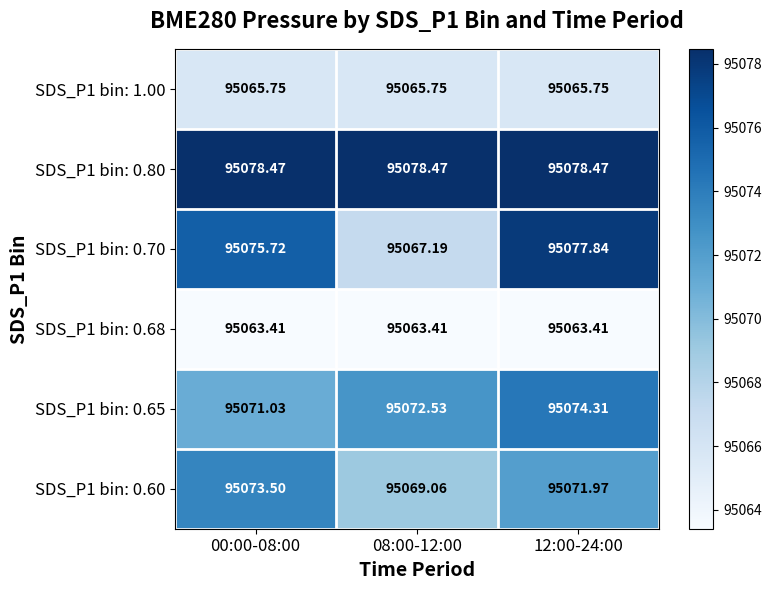

Is the value of SDS_P1 bin: 0.80 at 00:00-08:00 greater than the value of SDS_P1 bin: 0.65 at 08:00-12:00?

Yes